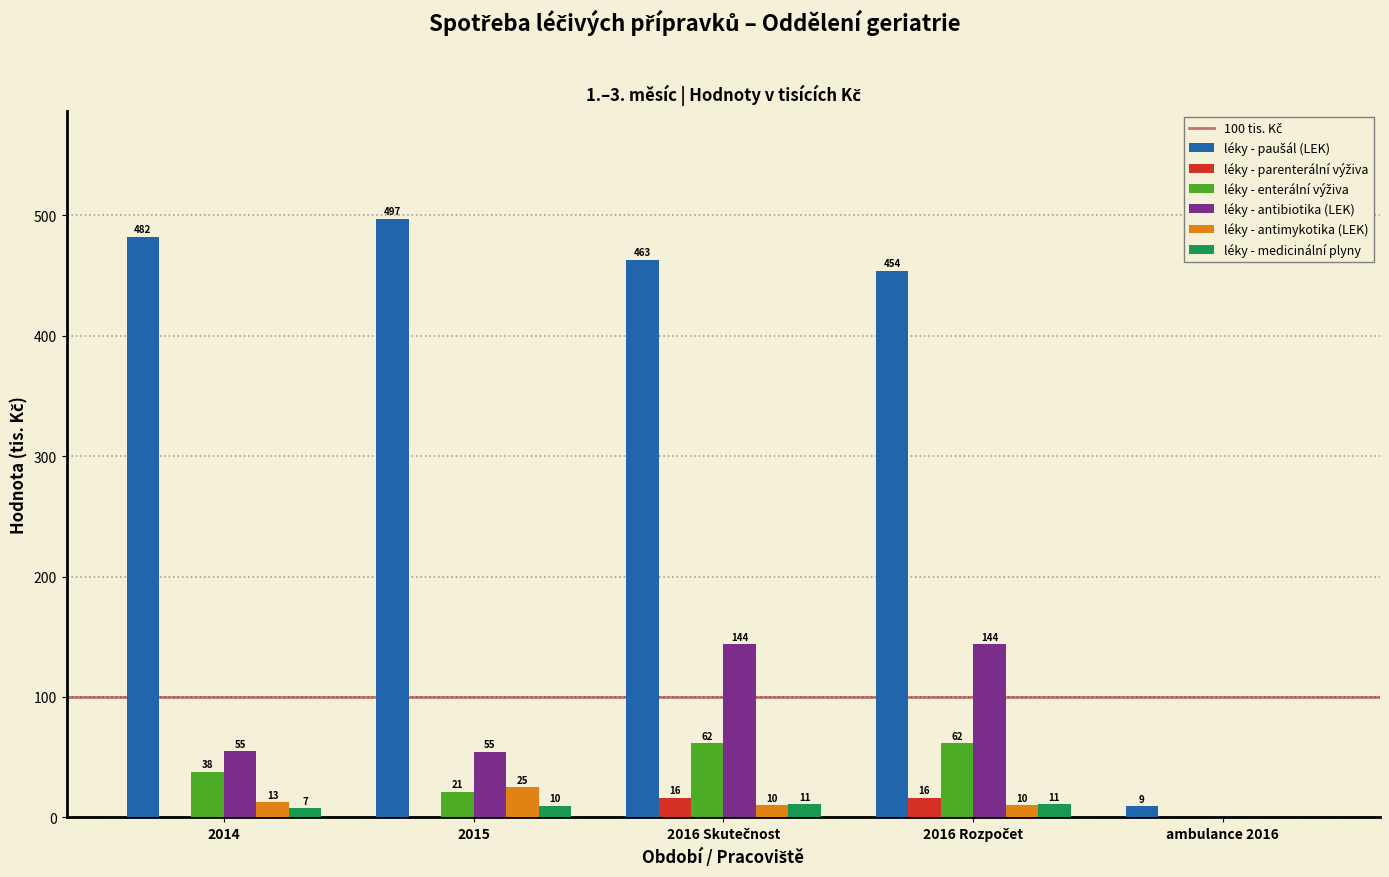

At which label does léky - antimykotika (LEK) reach its peak?

2015